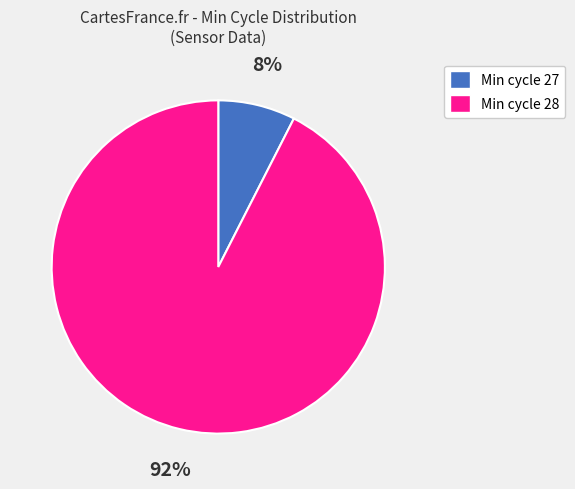

To the nearest percent, what is the average slice percentage?

50%